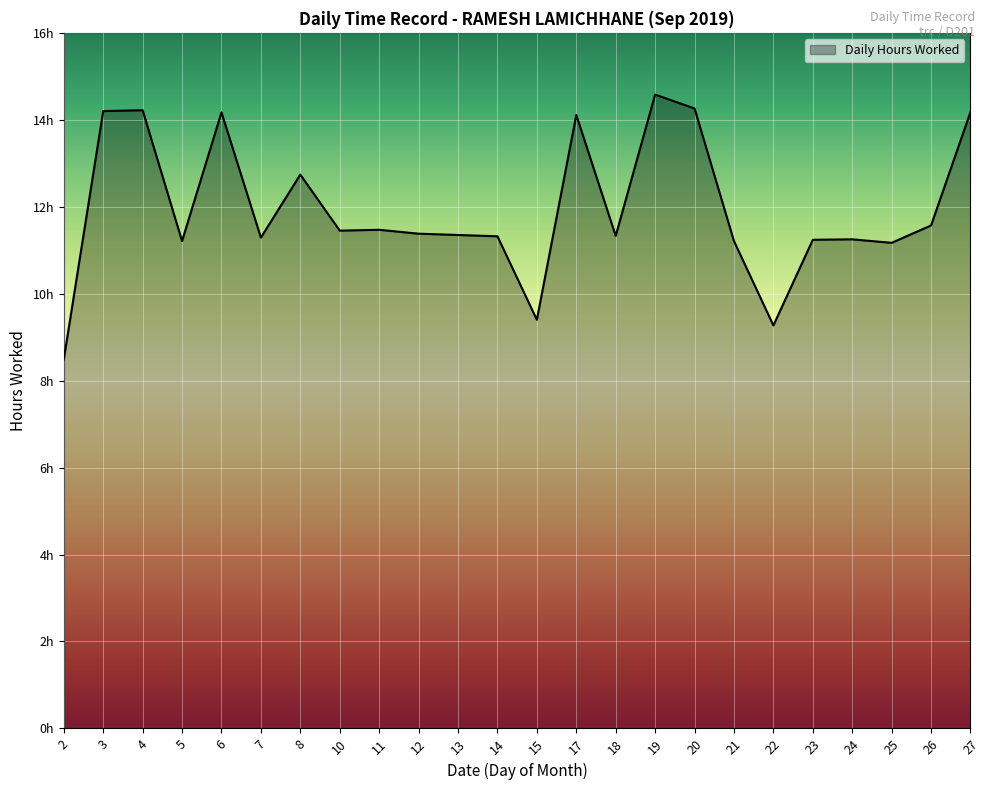

Does the chart display data point markers on the line(s)?

No